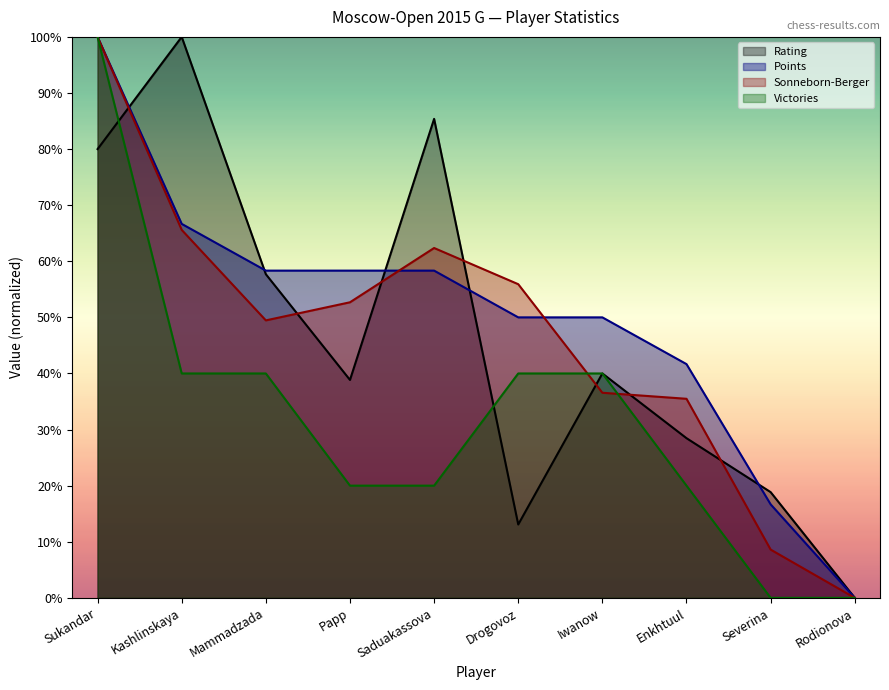

How many series are shown in this chart?

4